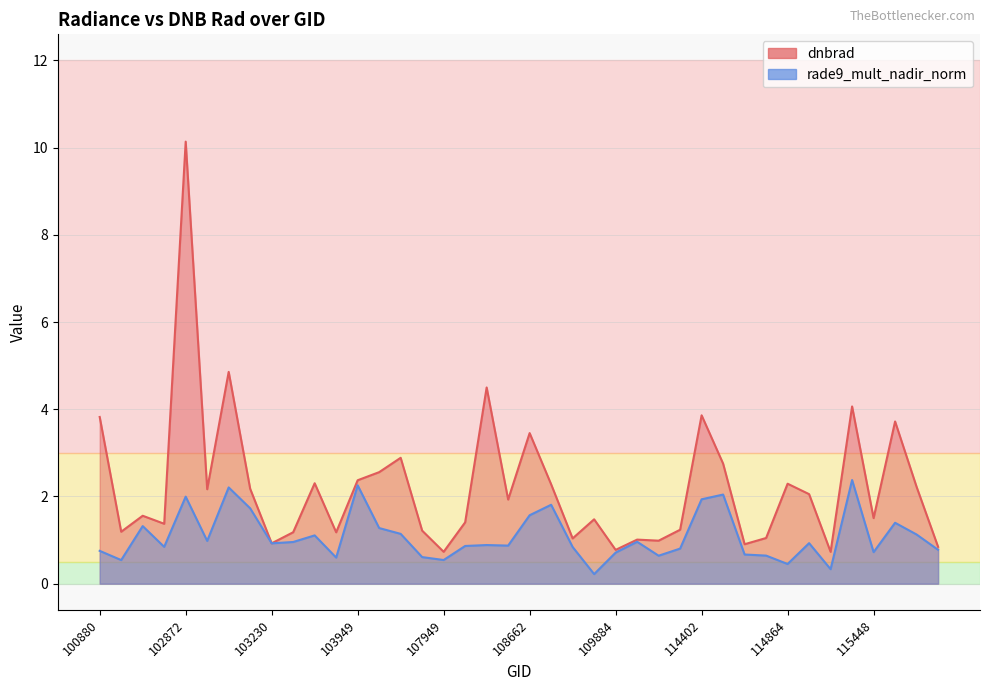

How many lines are shown in the chart?

2